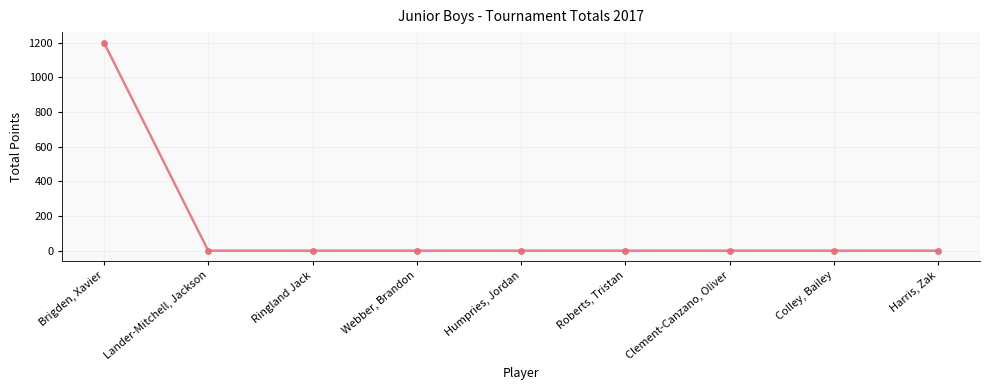

What is the greatest value displayed?

1200